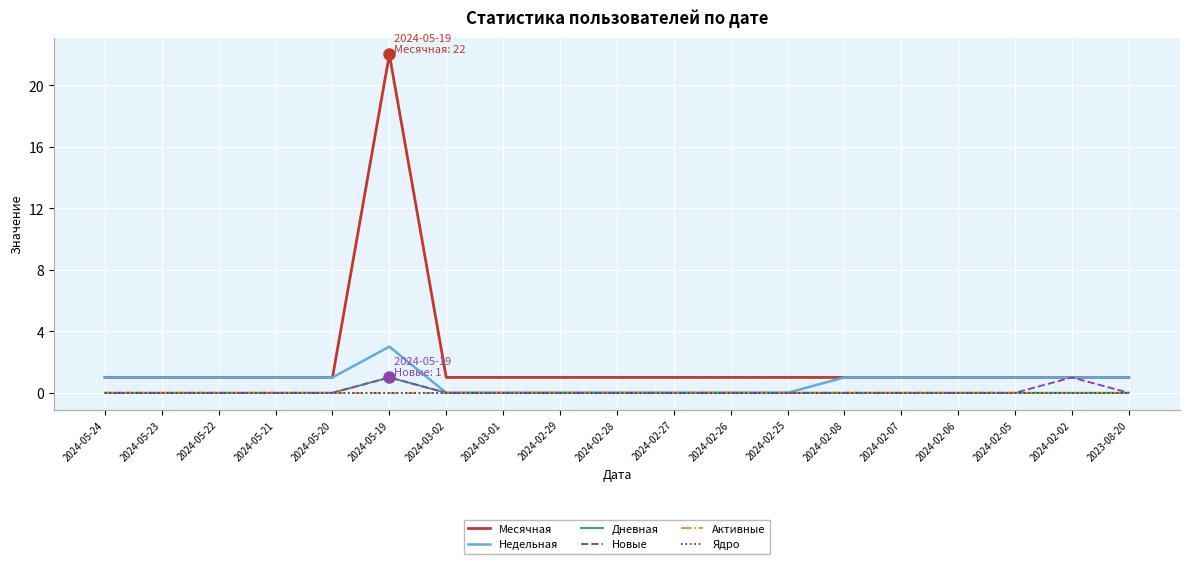

Does the chart display data point markers on the line(s)?

No